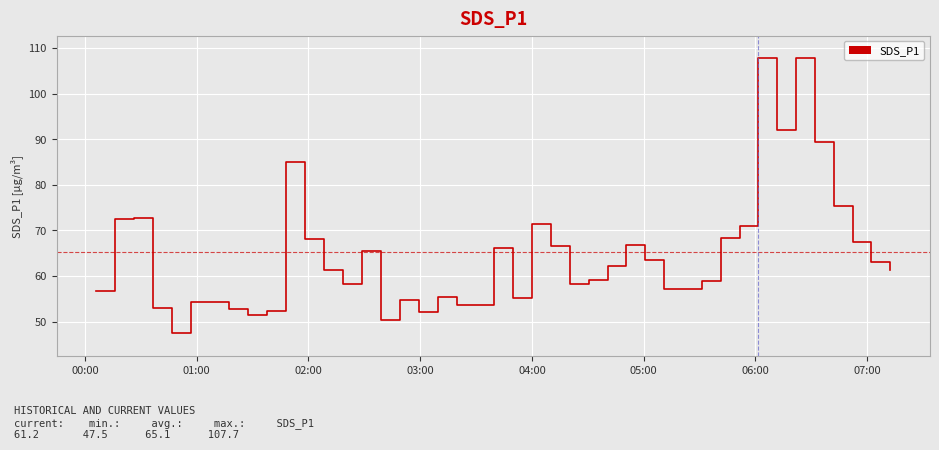

How many lines are shown in the chart?

1